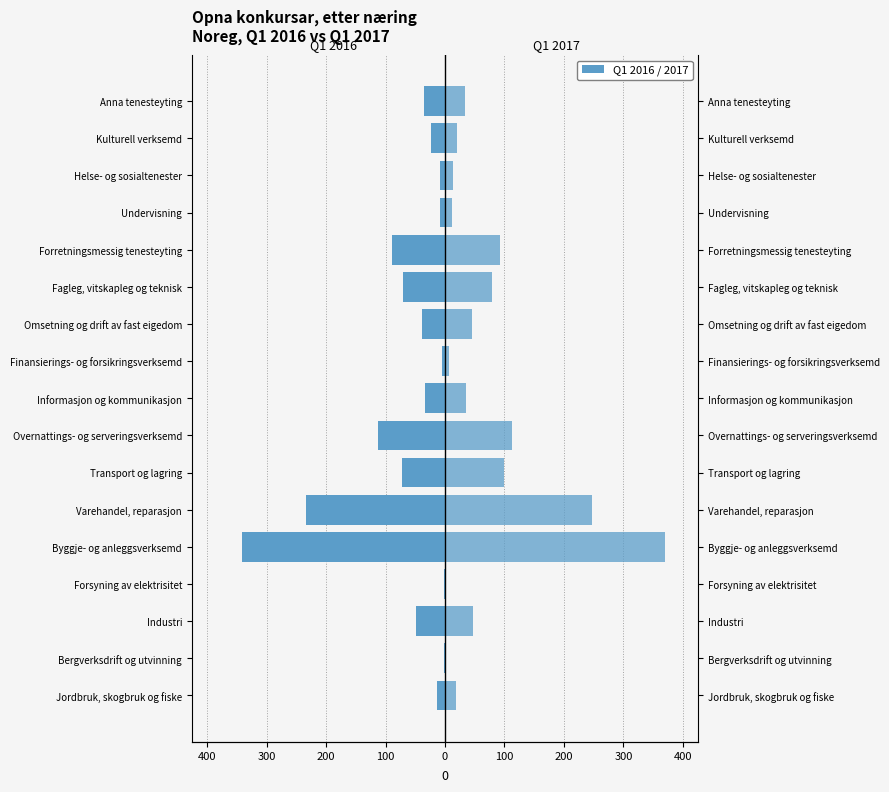

How many bars are there in each group?

2